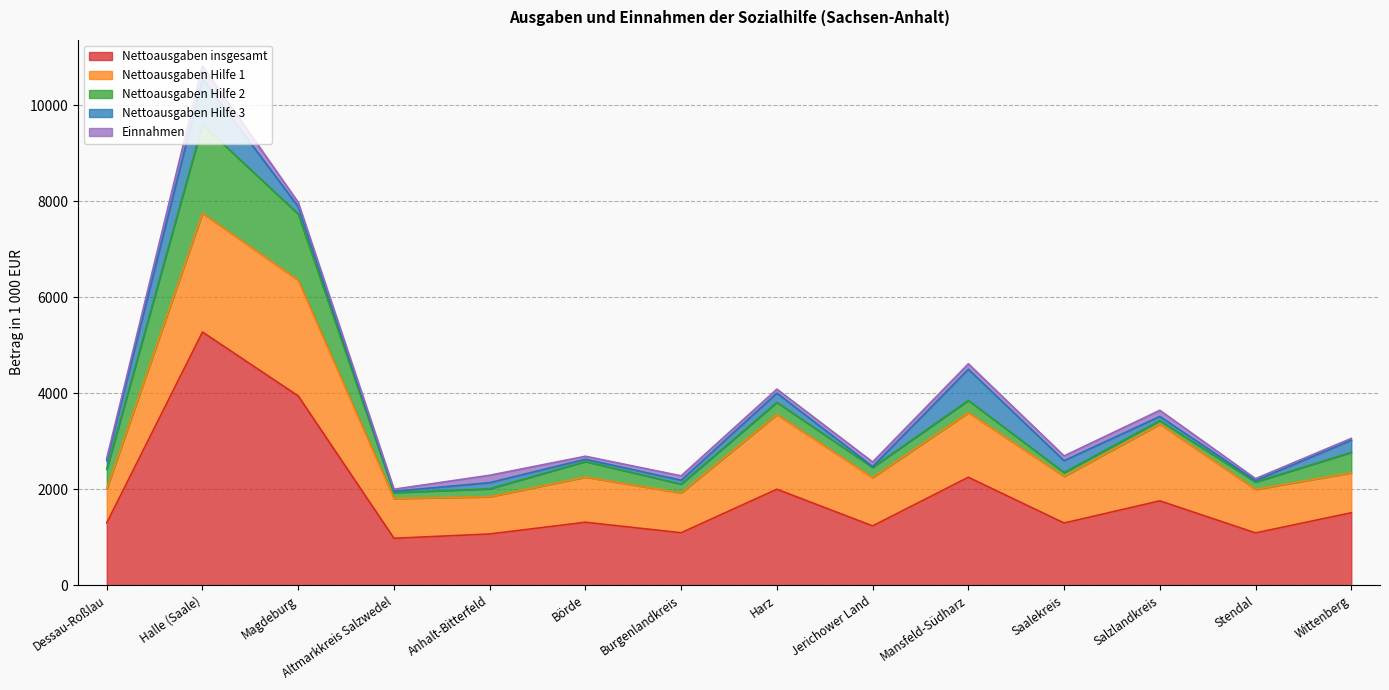

At Stendal, list the series in order from smallest to largest.

Nettoausgaben Hilfe 3, Einnahmen, Nettoausgaben Hilfe 2, Nettoausgaben Hilfe 1, Nettoausgaben insgesamt